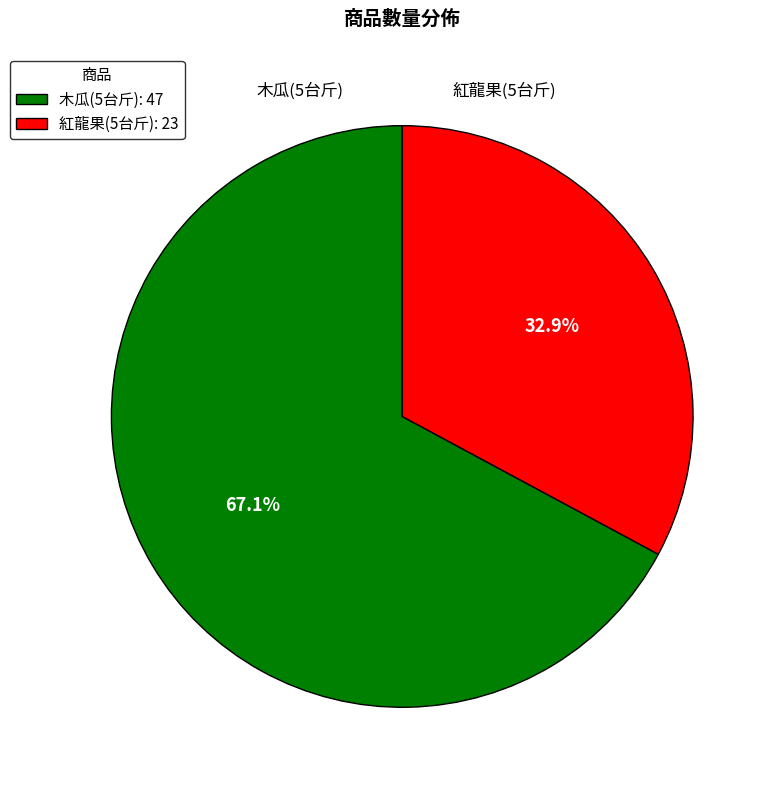

What is the ratio of the value at 紅龍果(5台斤): 23 to the value at 木瓜(5台斤): 47?

0.5